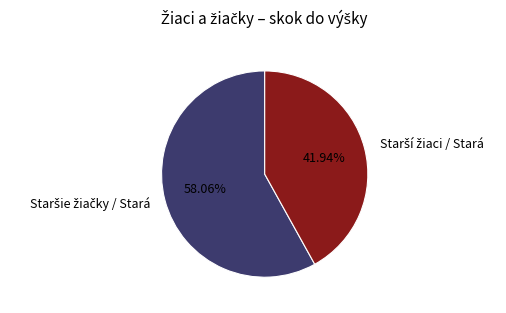

Is there any slice that represents more than half of the pie?

Yes